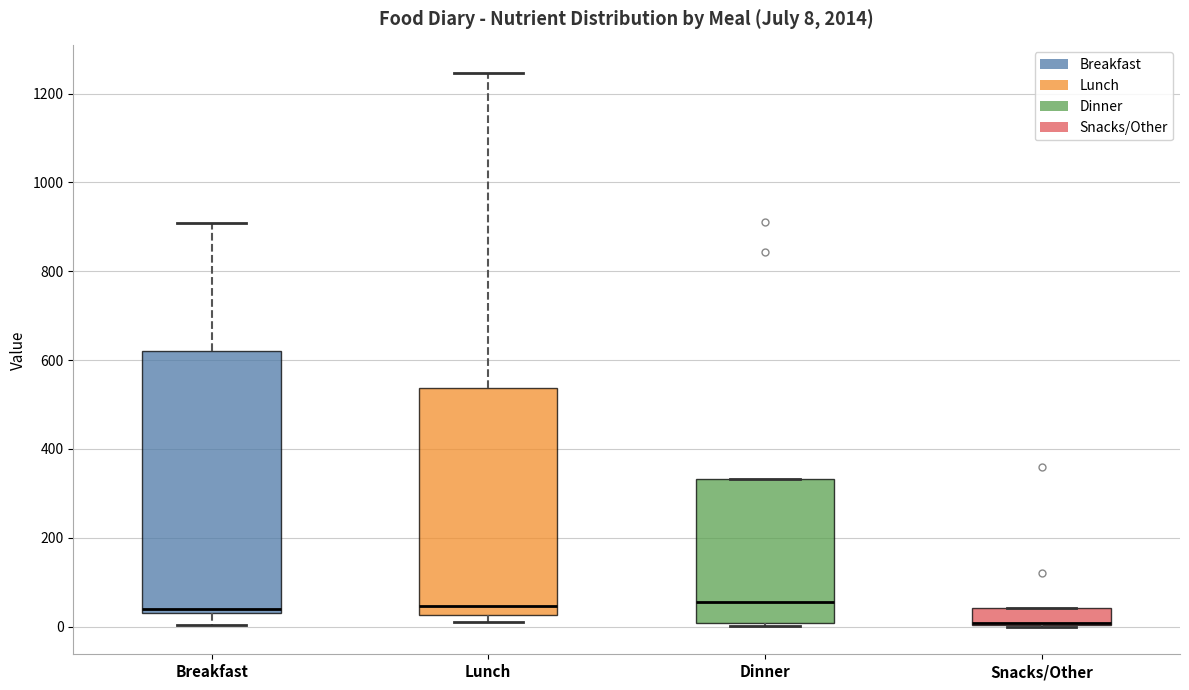

Which box is the tallest, from its lower edge to its upper edge?

Breakfast